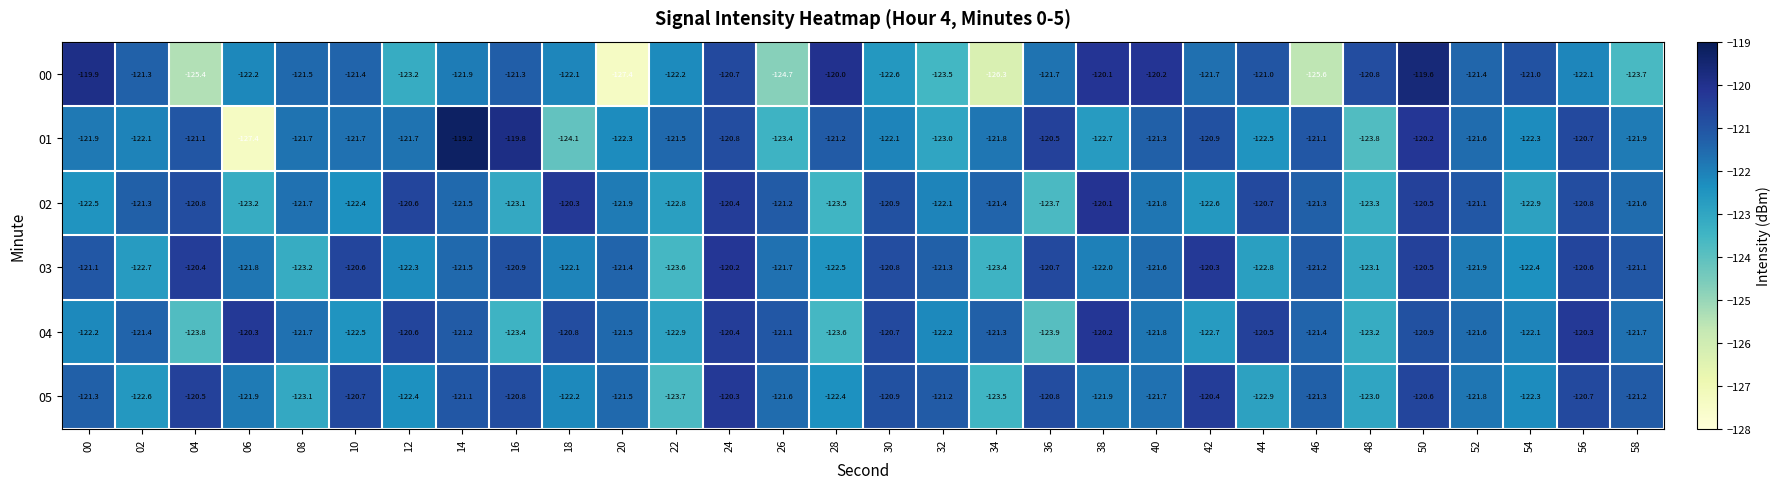

Is it true that 01 equals -119.8 at 16?

True